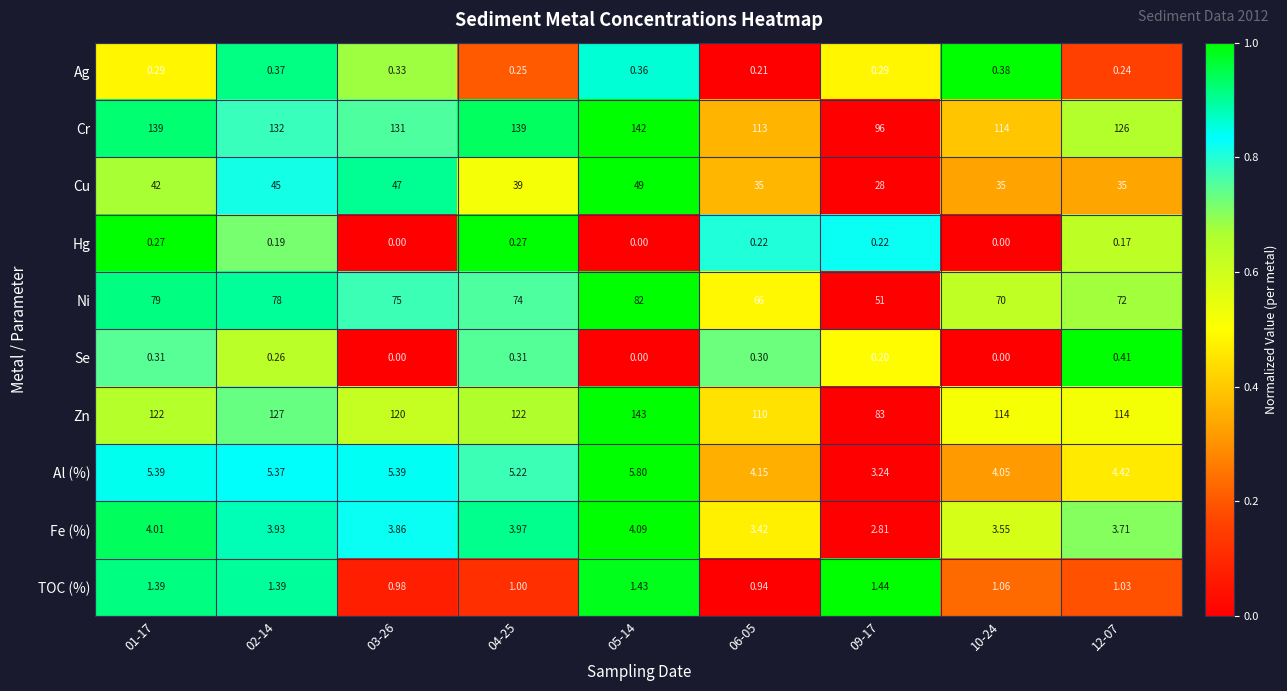

Rank the series by their maximum value, from highest to lowest.

Zn, Cr, Ni, Cu, Al (%), Fe (%), TOC (%), Se, Ag, Hg